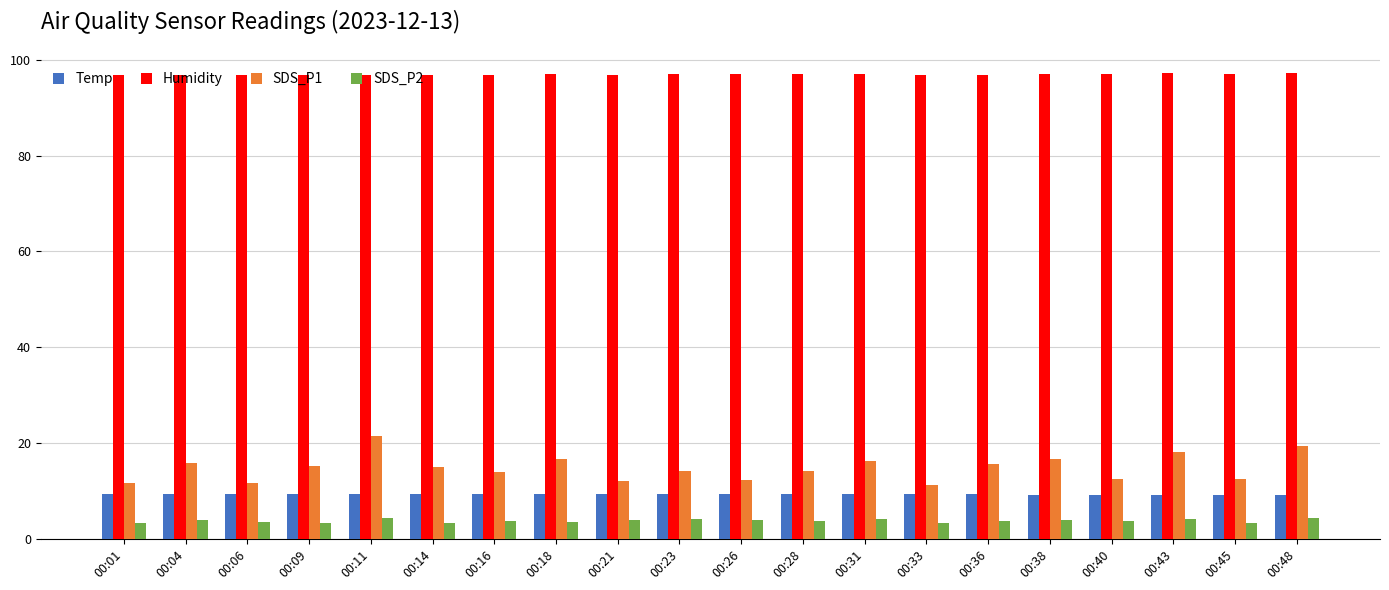

Is it true that Humidity equals 159.0 at 00:04?

False